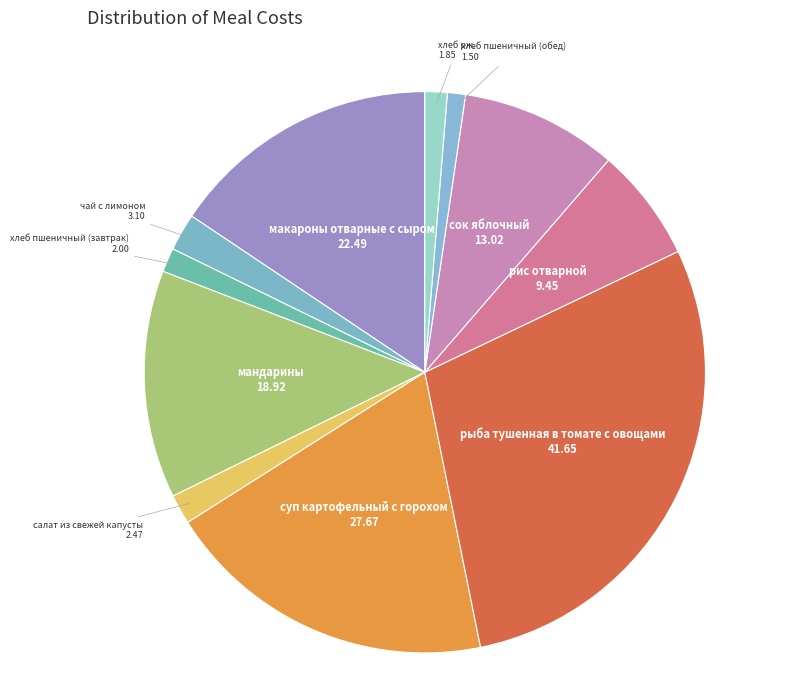

Which category has the biggest portion of the pie?

рыба тушенная в томате с овощами